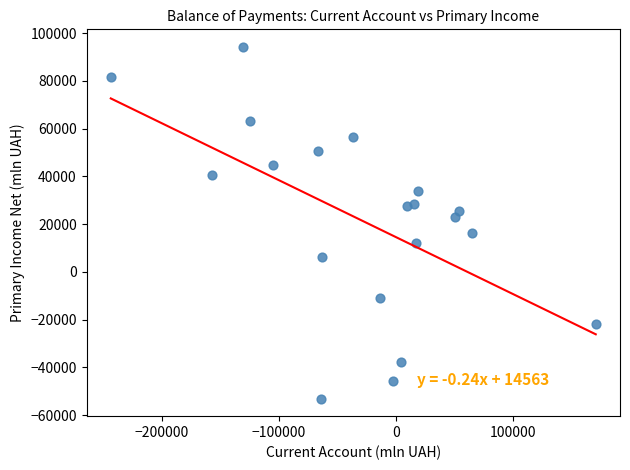

What is the range of X values (max minus min)?

414668.8